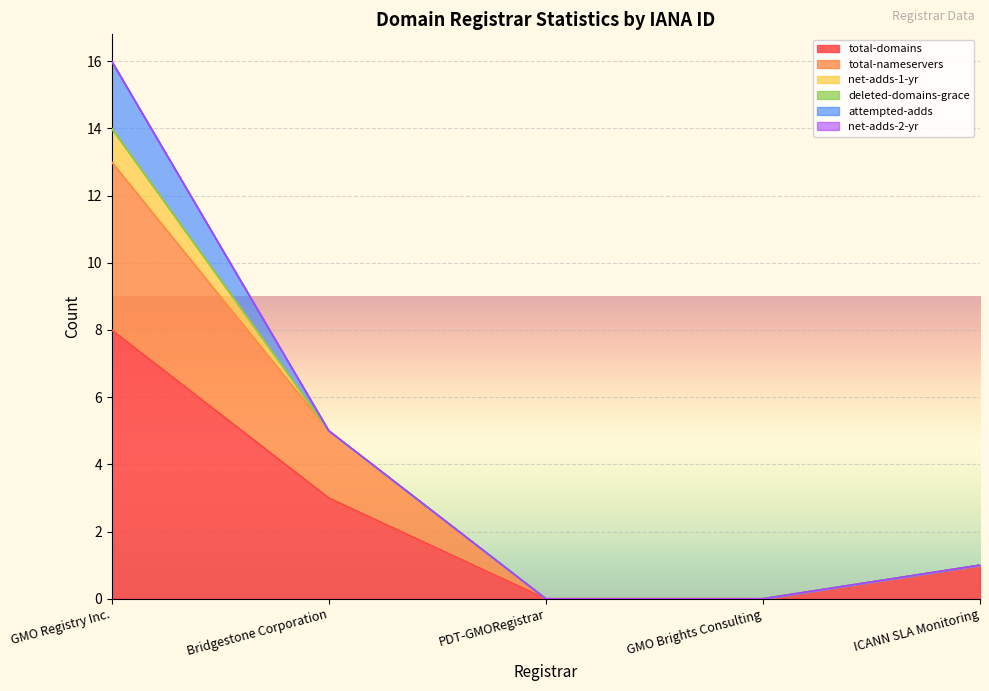

How many data points in total-nameservers are above 0?

2